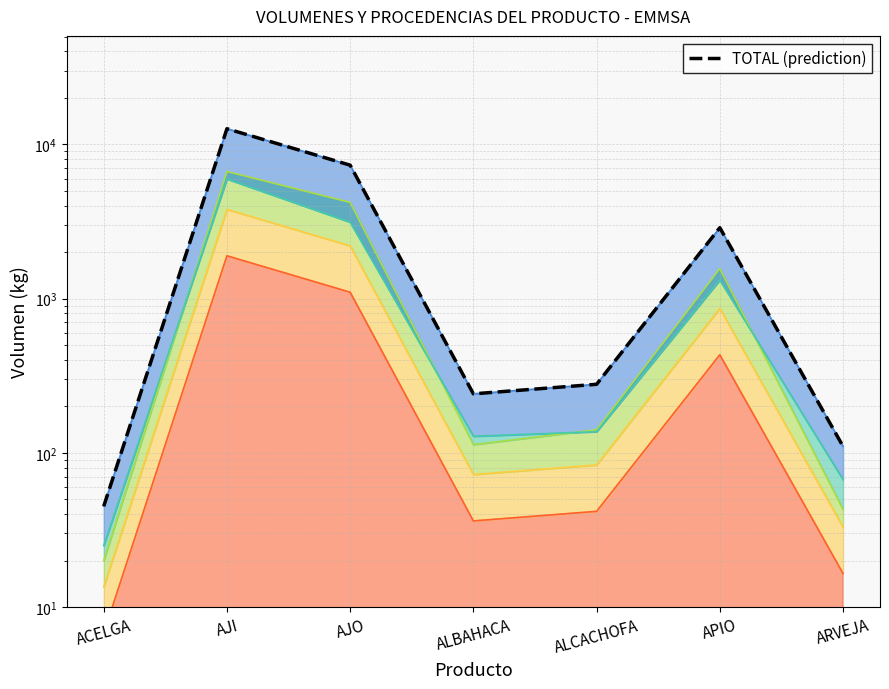

What position from the right is AJO?

5